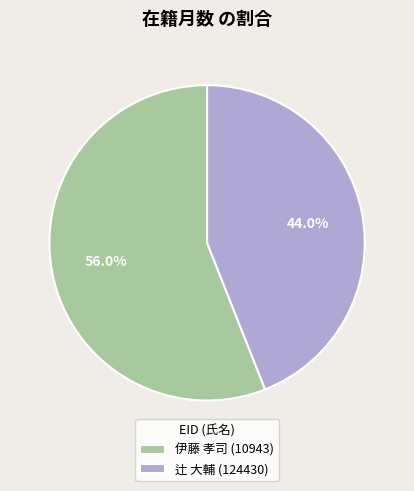

What percentage is the 伊藤 孝司 (10943) slice, to the nearest percent?

56%